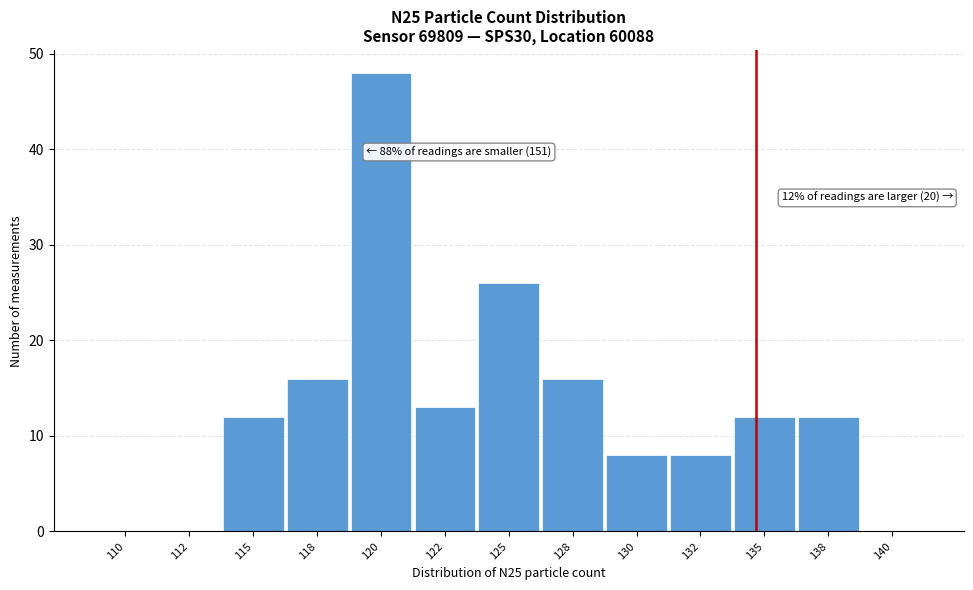

Reading left to right, list all the values displayed in this chart.

110=0	112=0	115=12	118=16	120=48	122=13	125=26	128=16	130=8	132=8	135=12	138=12	140=0